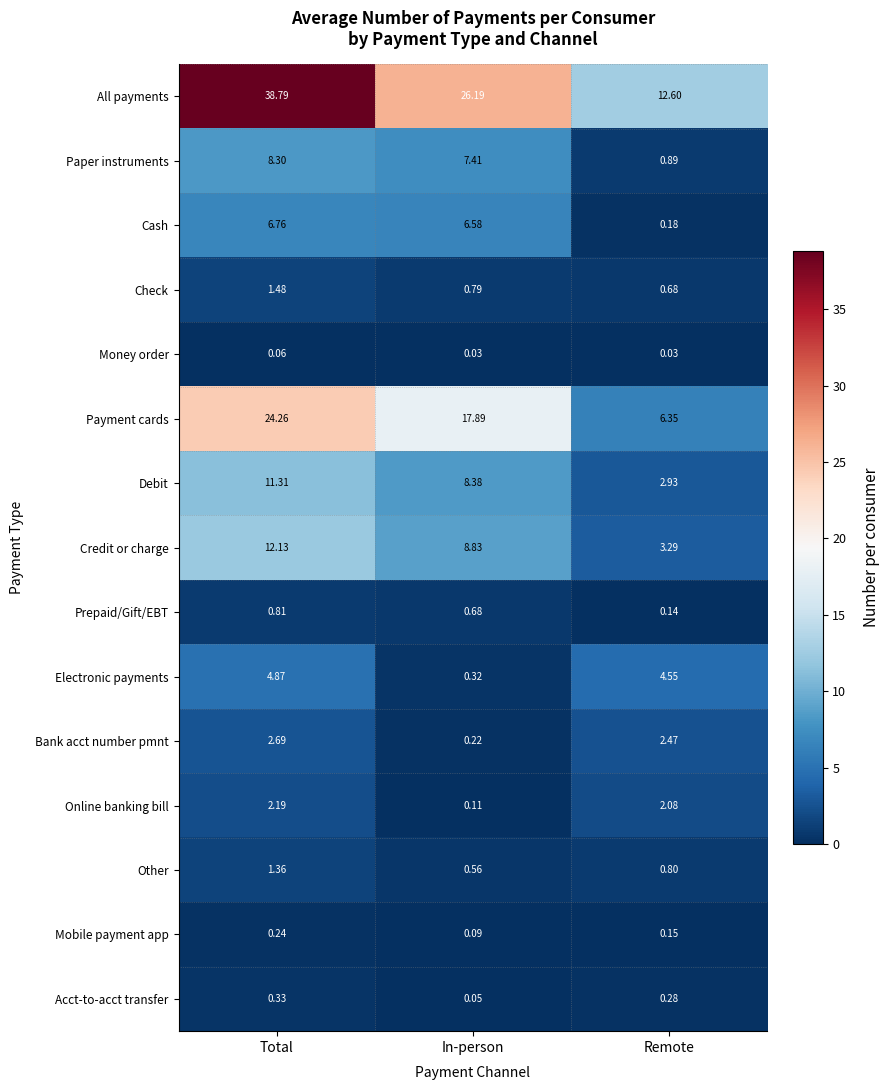

What is the difference between the highest and lowest values at Remote?

12.6